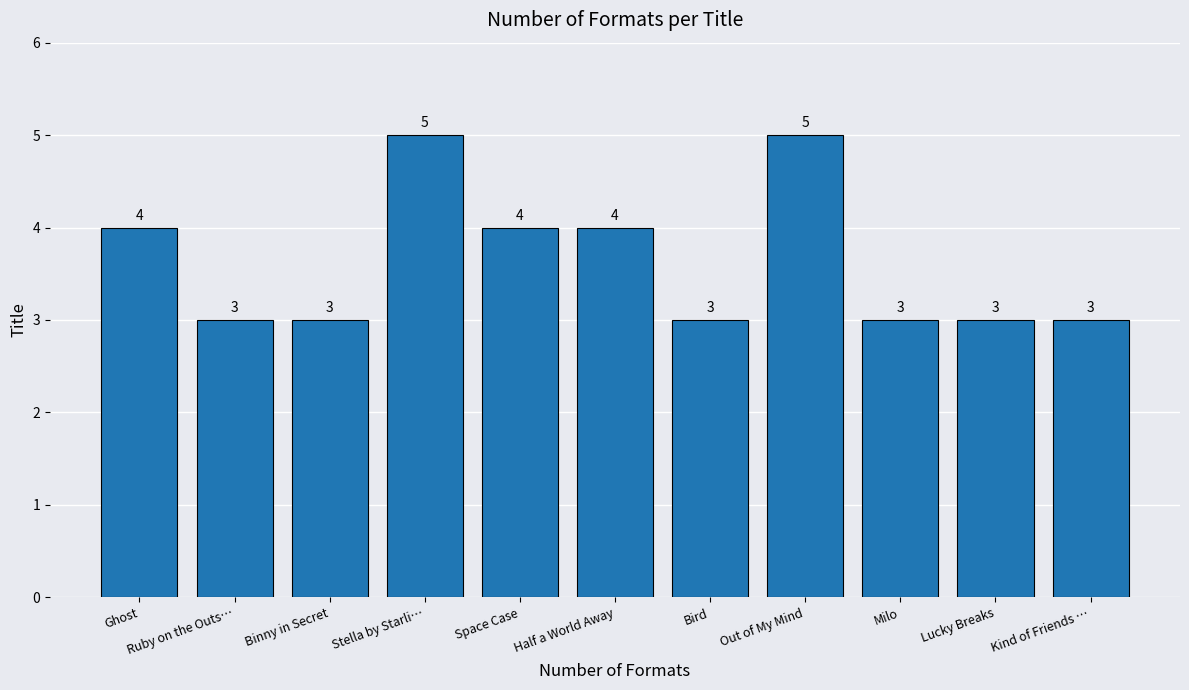

The value at Milo is 2. True or false?

False